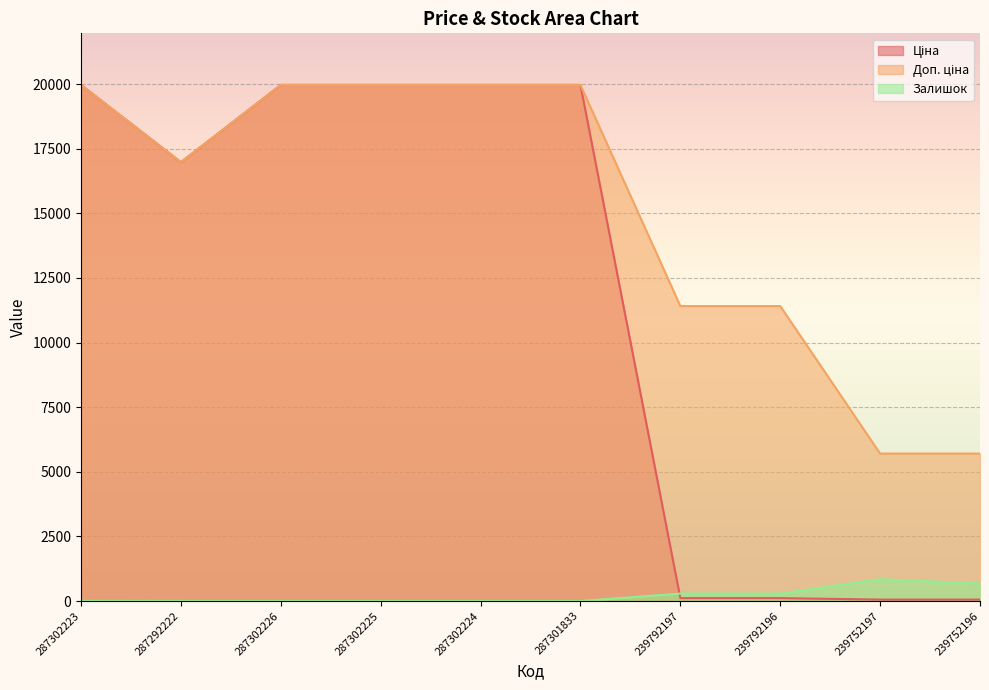

Rank the categories by Залишок value from highest to lowest.

239752197, 239752196, 239792196, 239792197, 287302223, 287292222, 287302224, 287302226, 287302225, 287301833